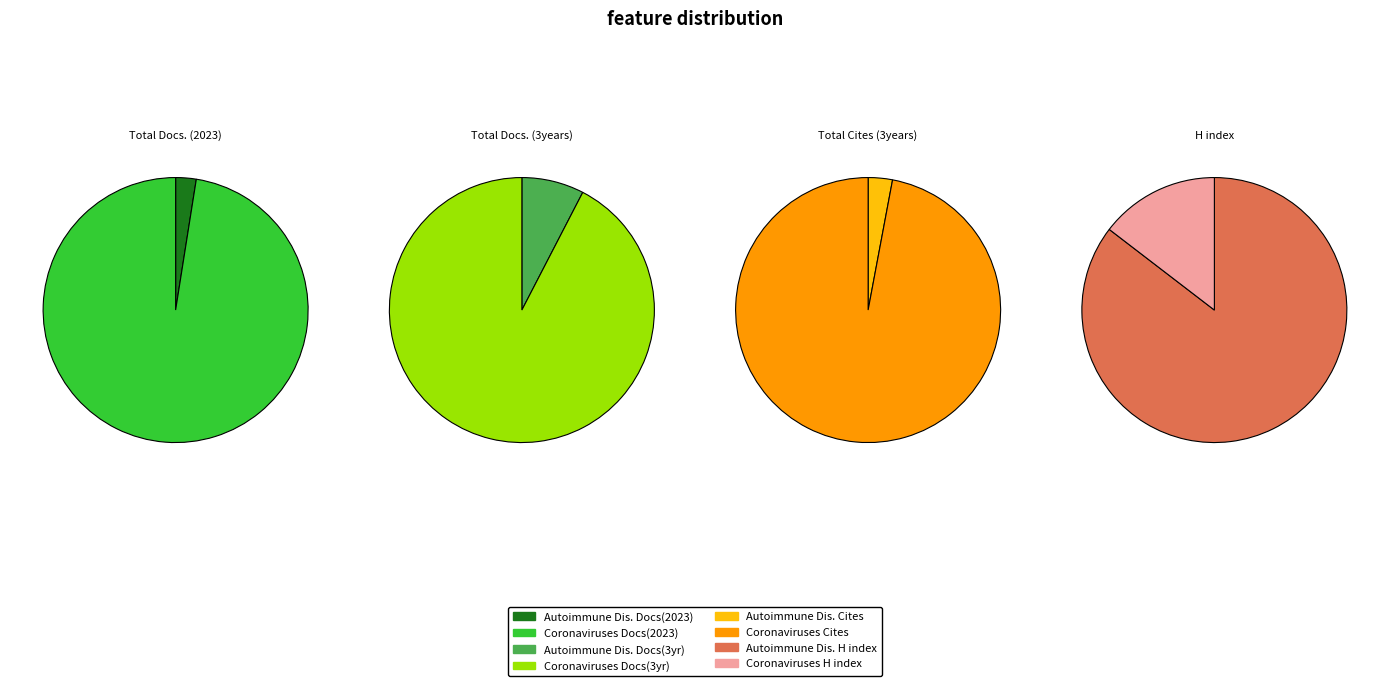

Which series has the largest range (max minus min)?

Total Cites (3years)